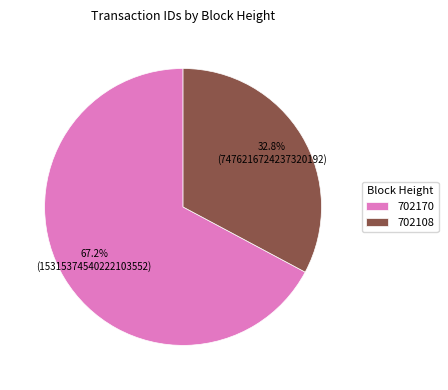

What portion of the pie excludes 702170?

32.8%